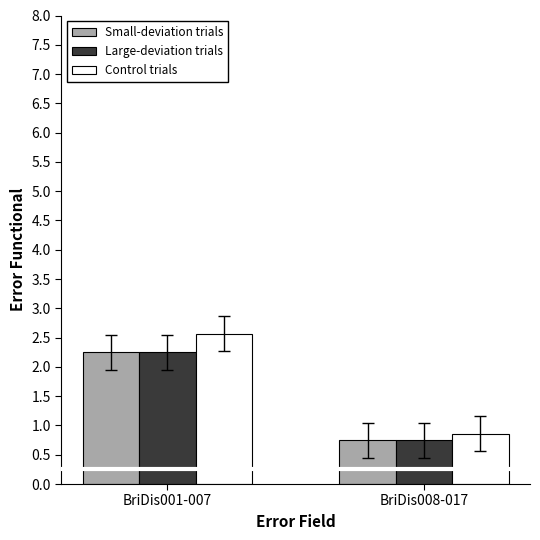

At which label does Control trials first exceed 2?

BriDis001-007